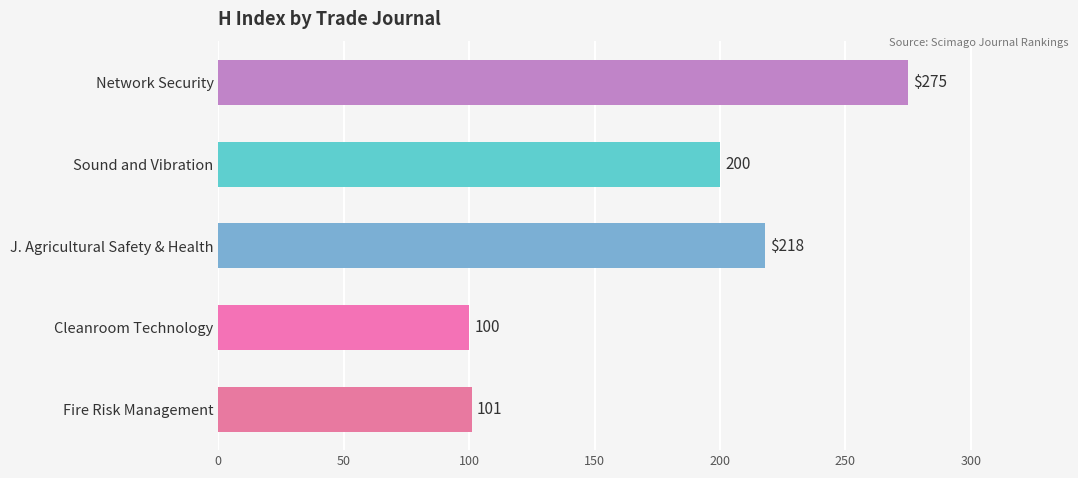

List the labels in order of value, largest first.

Network Security, J. Agricultural Safety & Health, Sound and Vibration, Fire Risk Management, Cleanroom Technology